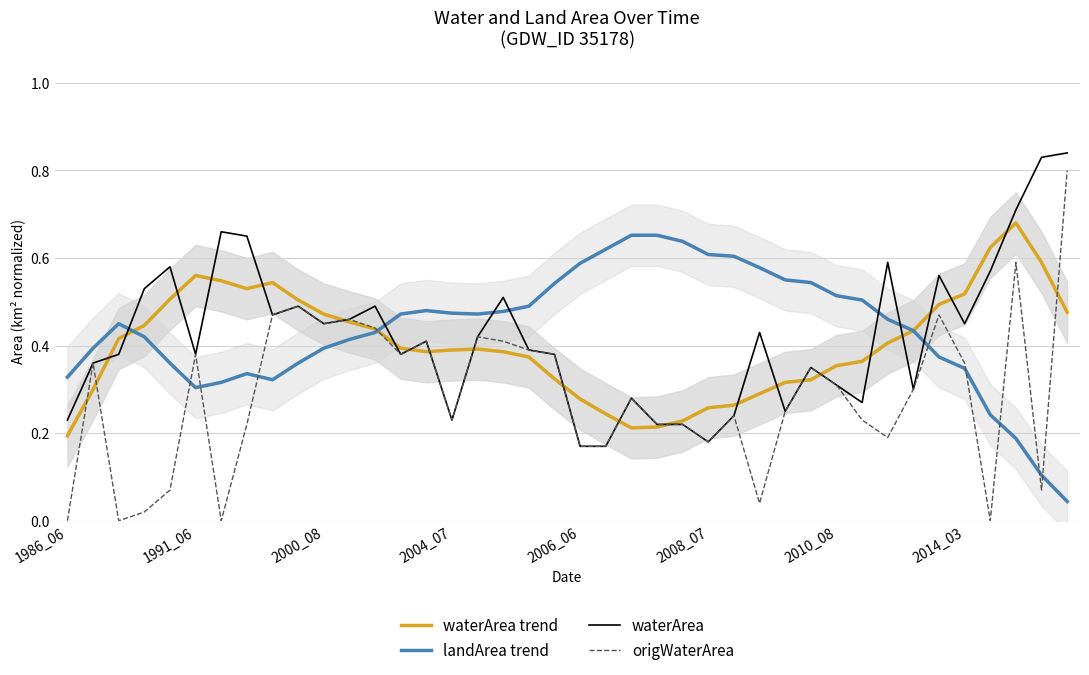

Which series changed the most between 1991_06 and 27?

origWaterArea